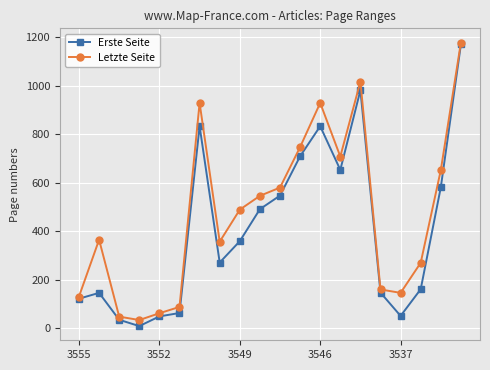

What is the difference between the second highest and minimum values in the Erste Seite series?

972